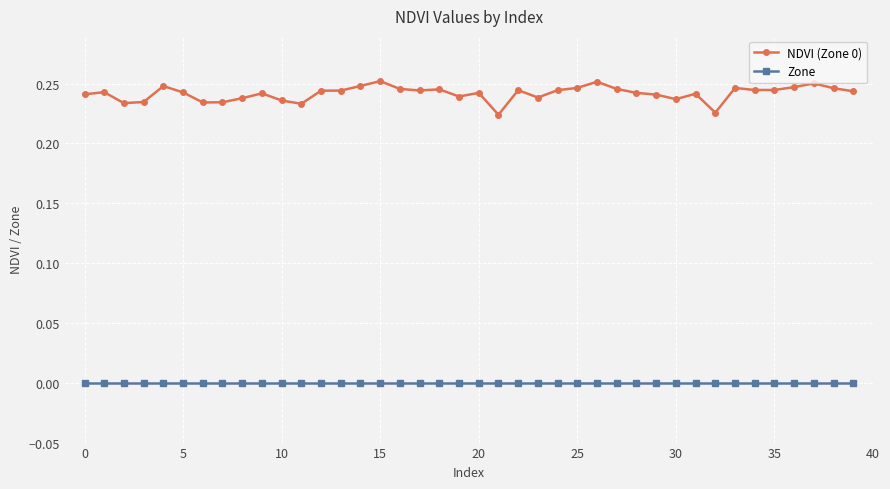

Which series has the widest spread of values?

NDVI (Zone 0)